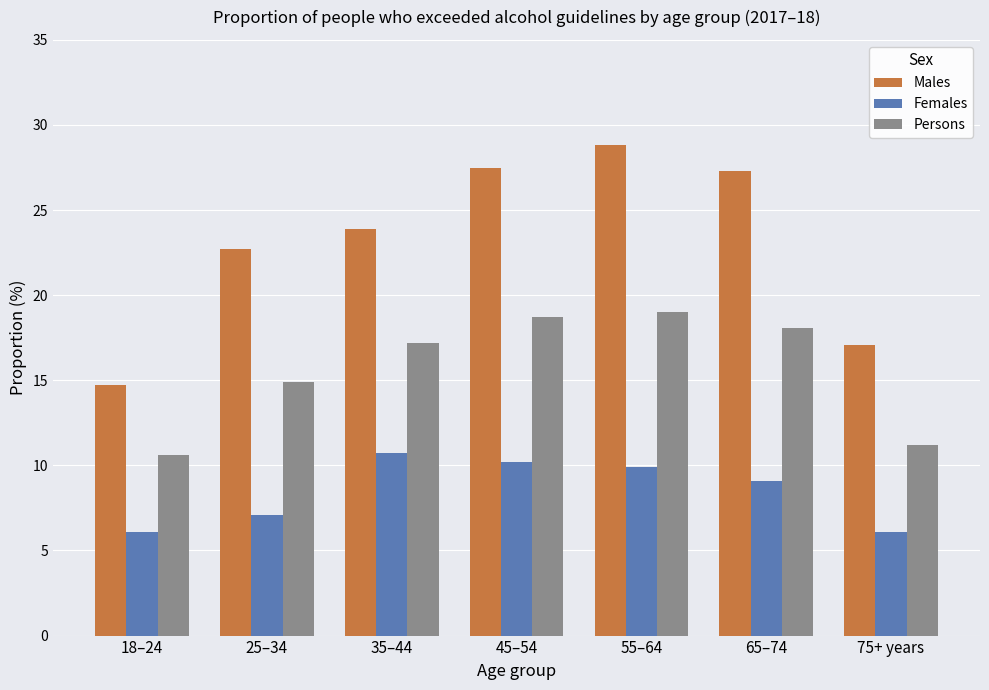

How many bars are there in each group?

3